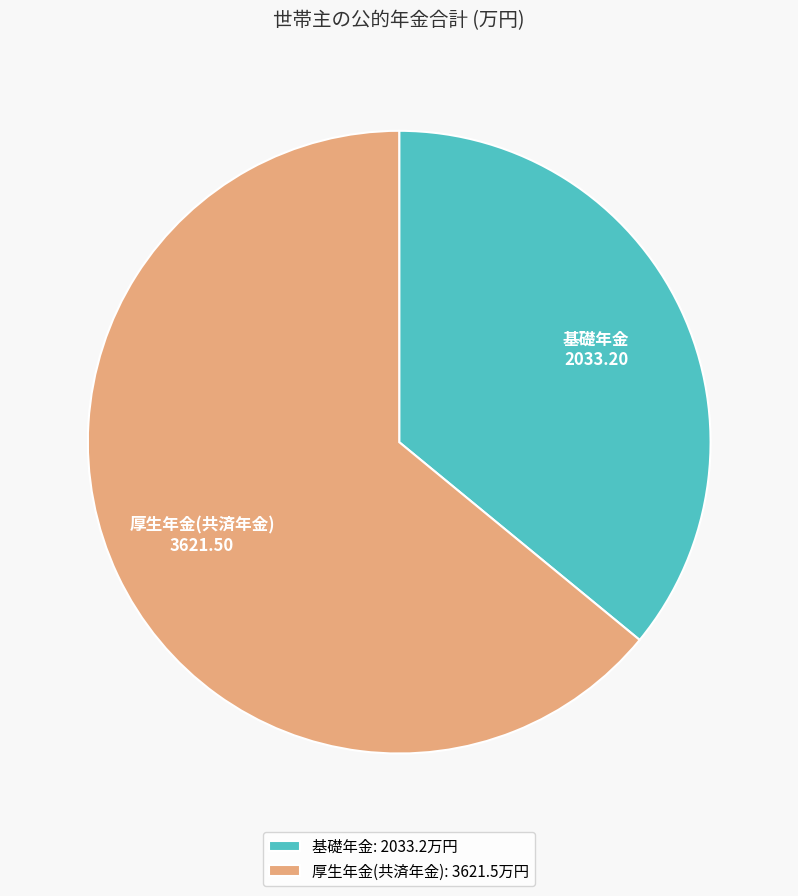

Combined, do 基礎年金 and 厚生年金(共済年金) account for over 50%?

Yes